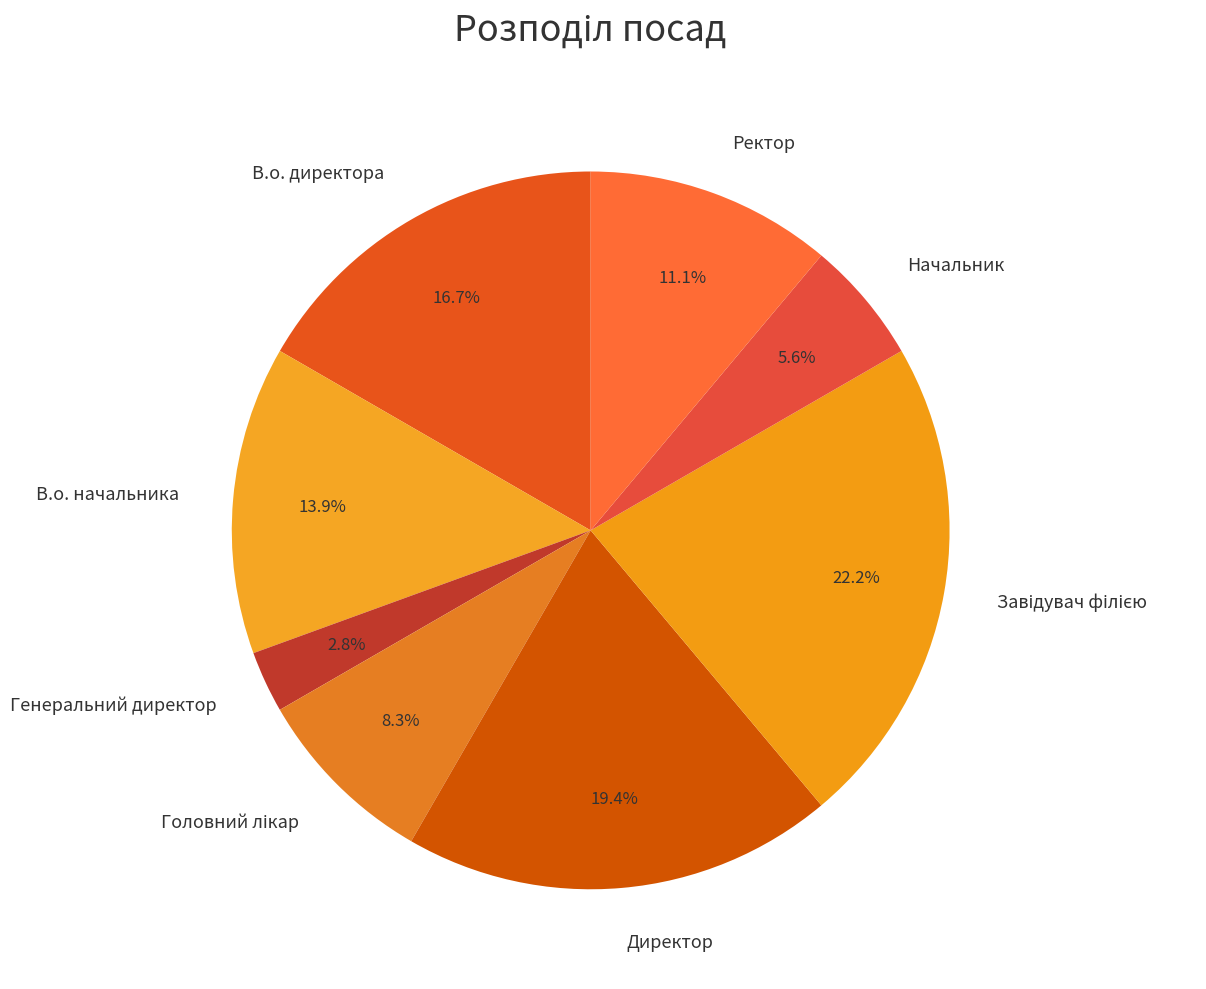

Does В.о. начальника represent more than half of the total?

No